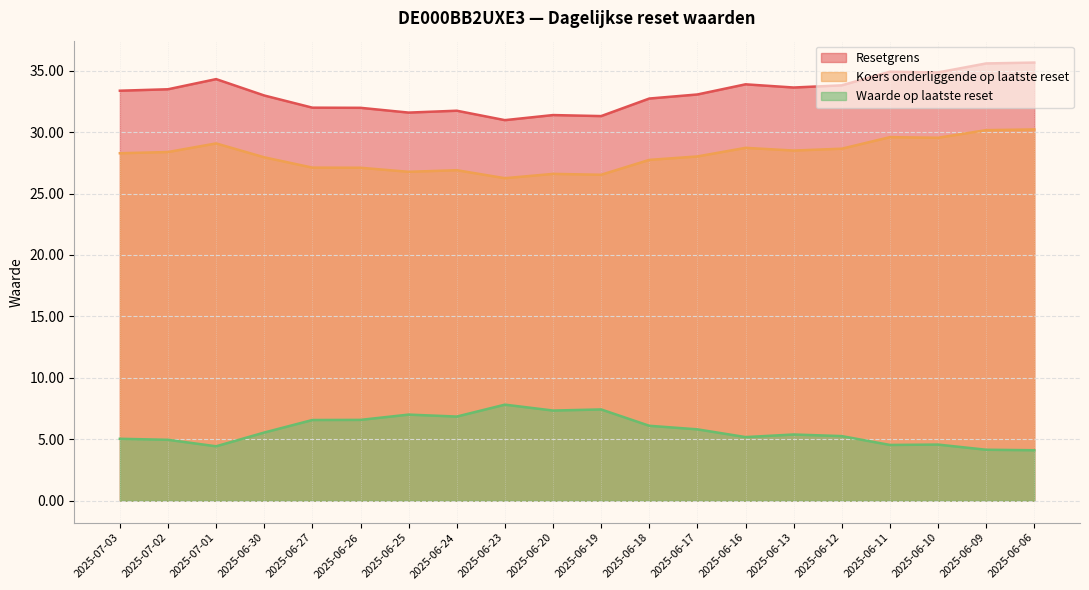

How many lines are shown in the chart?

3